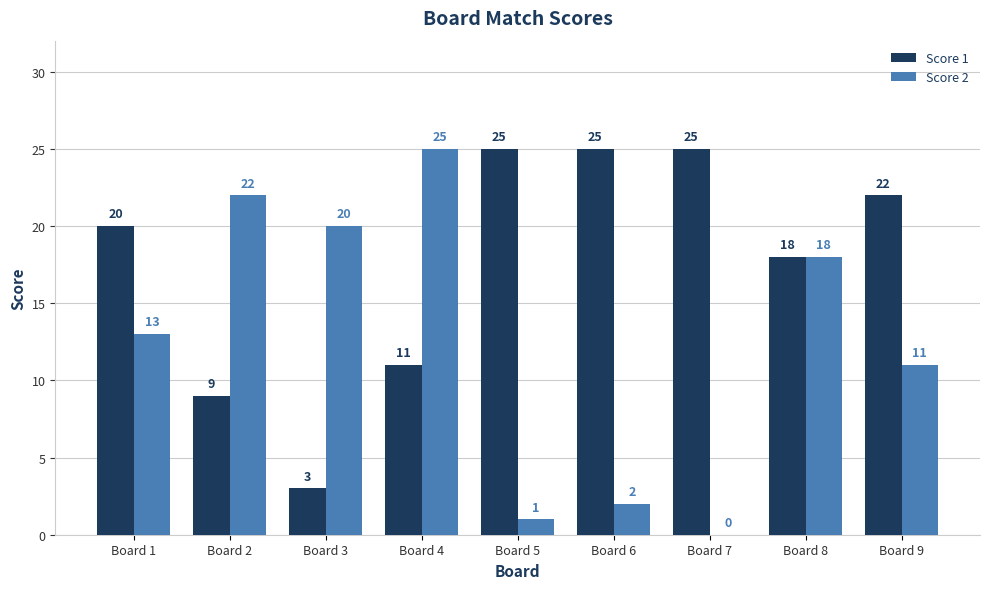

Which series has the largest total across all categories?

Score 1